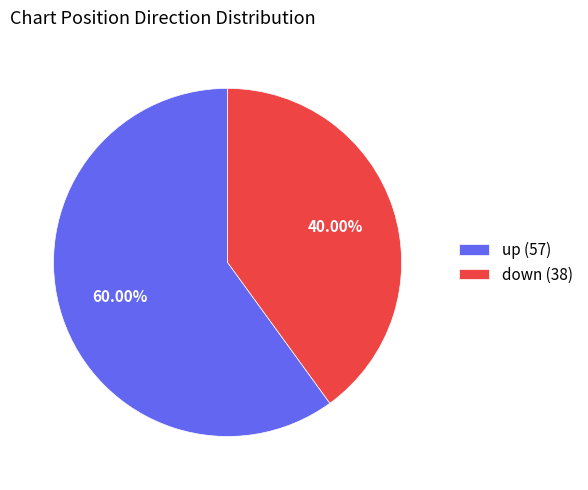

Rank the categories by value from lowest to highest.

down, up